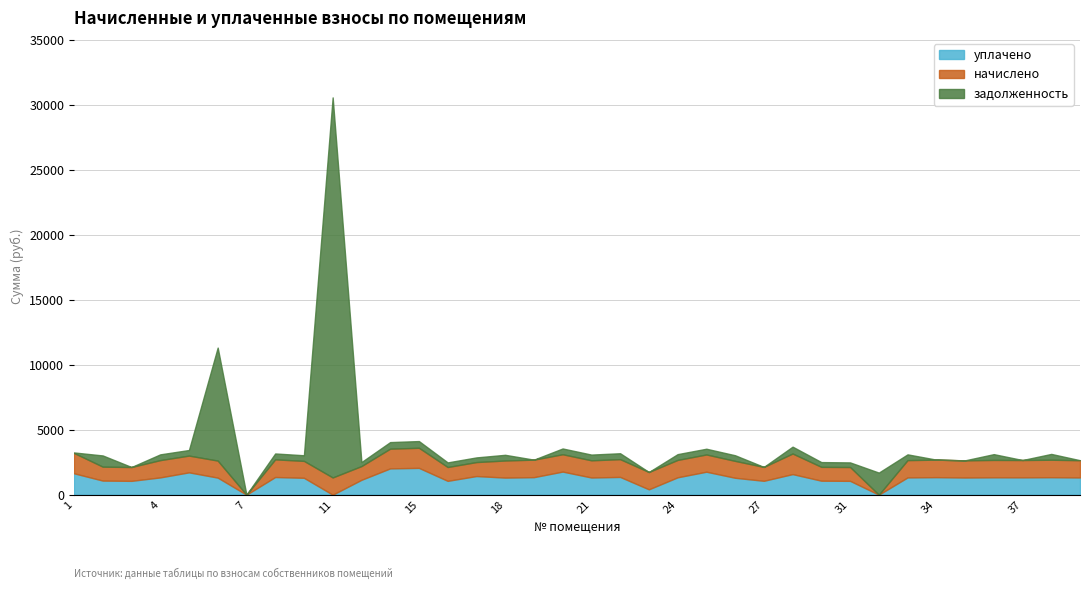

True or false: zadolzhennost has a value of 443.7 at 4.

True